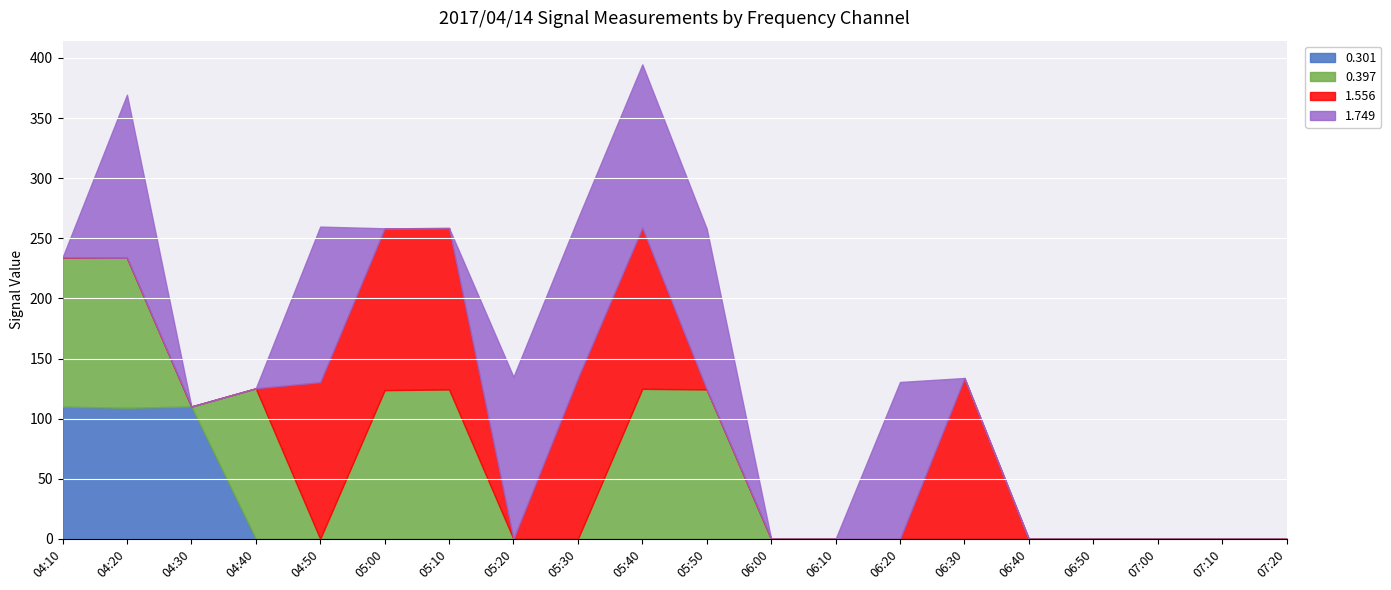

The 0.301 series shows 47.1 at 07:20. True or false?

False